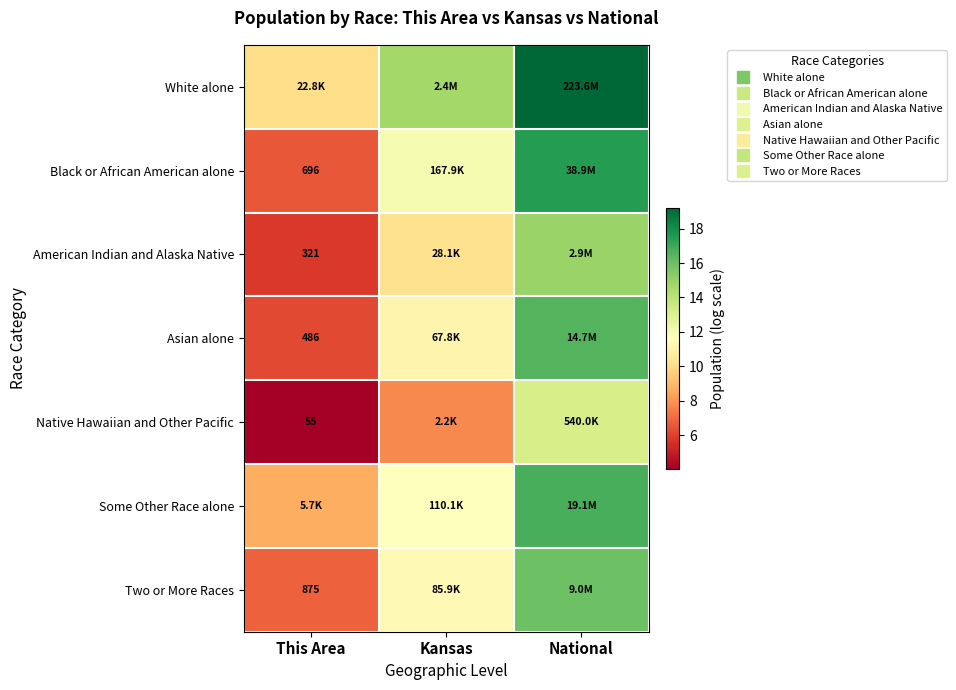

The American Indian and Alaska Native series shows 14.7 at Kansas. True or false?

False